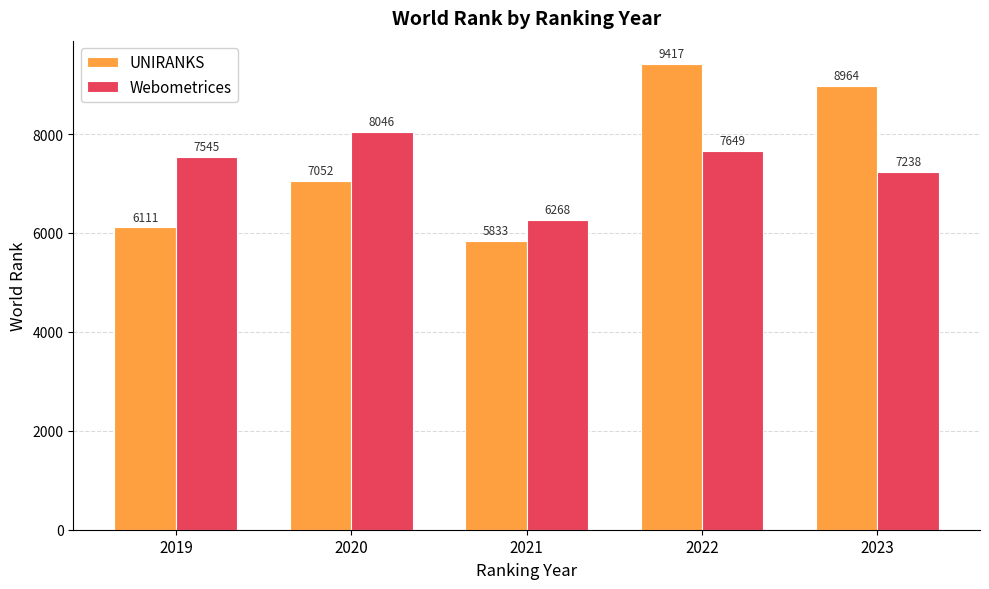

What is the maximum value shown in the chart?

9417